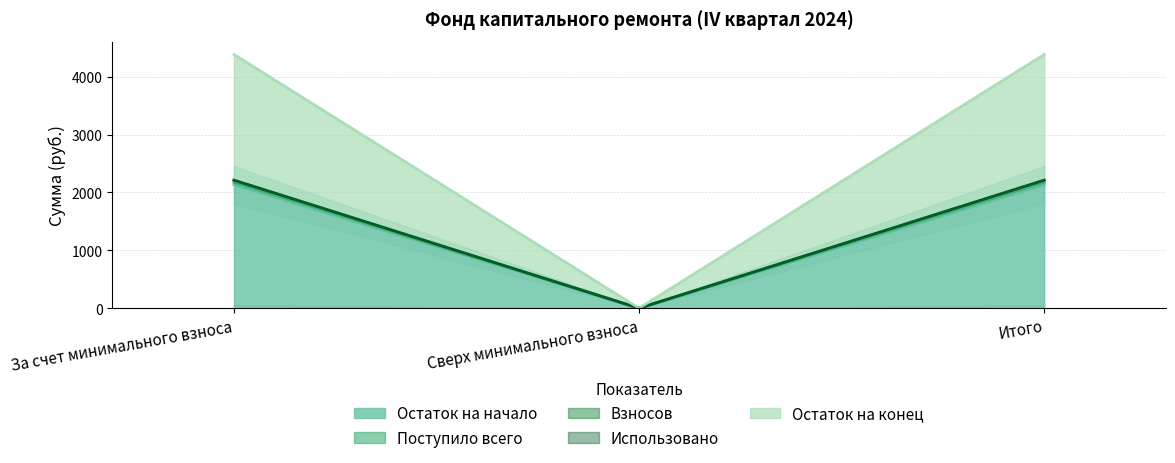

The value of Поступило всего at За счет минимального взноса is 546.4. True or false?

False